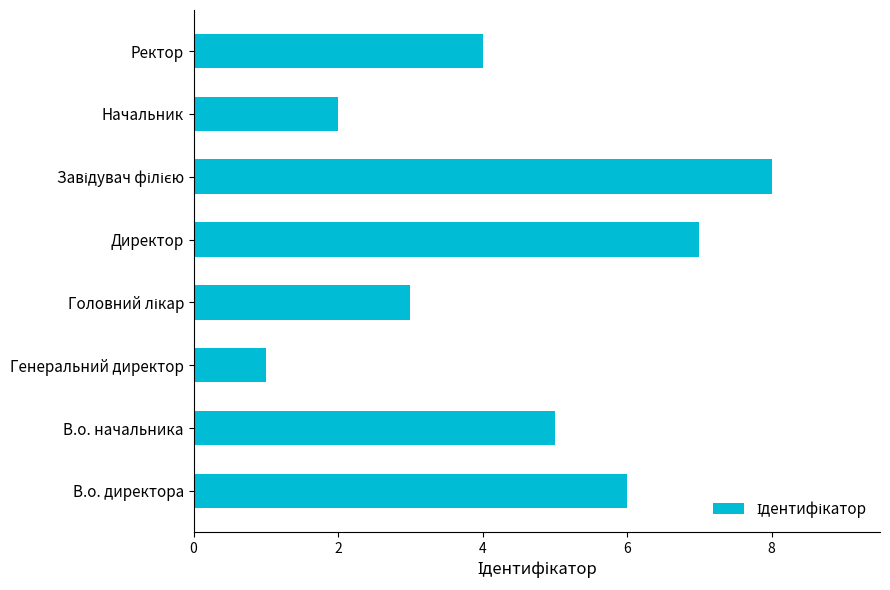

Reading top to bottom, list all the values displayed in this chart.

4	2	8	7	3	1	5	6